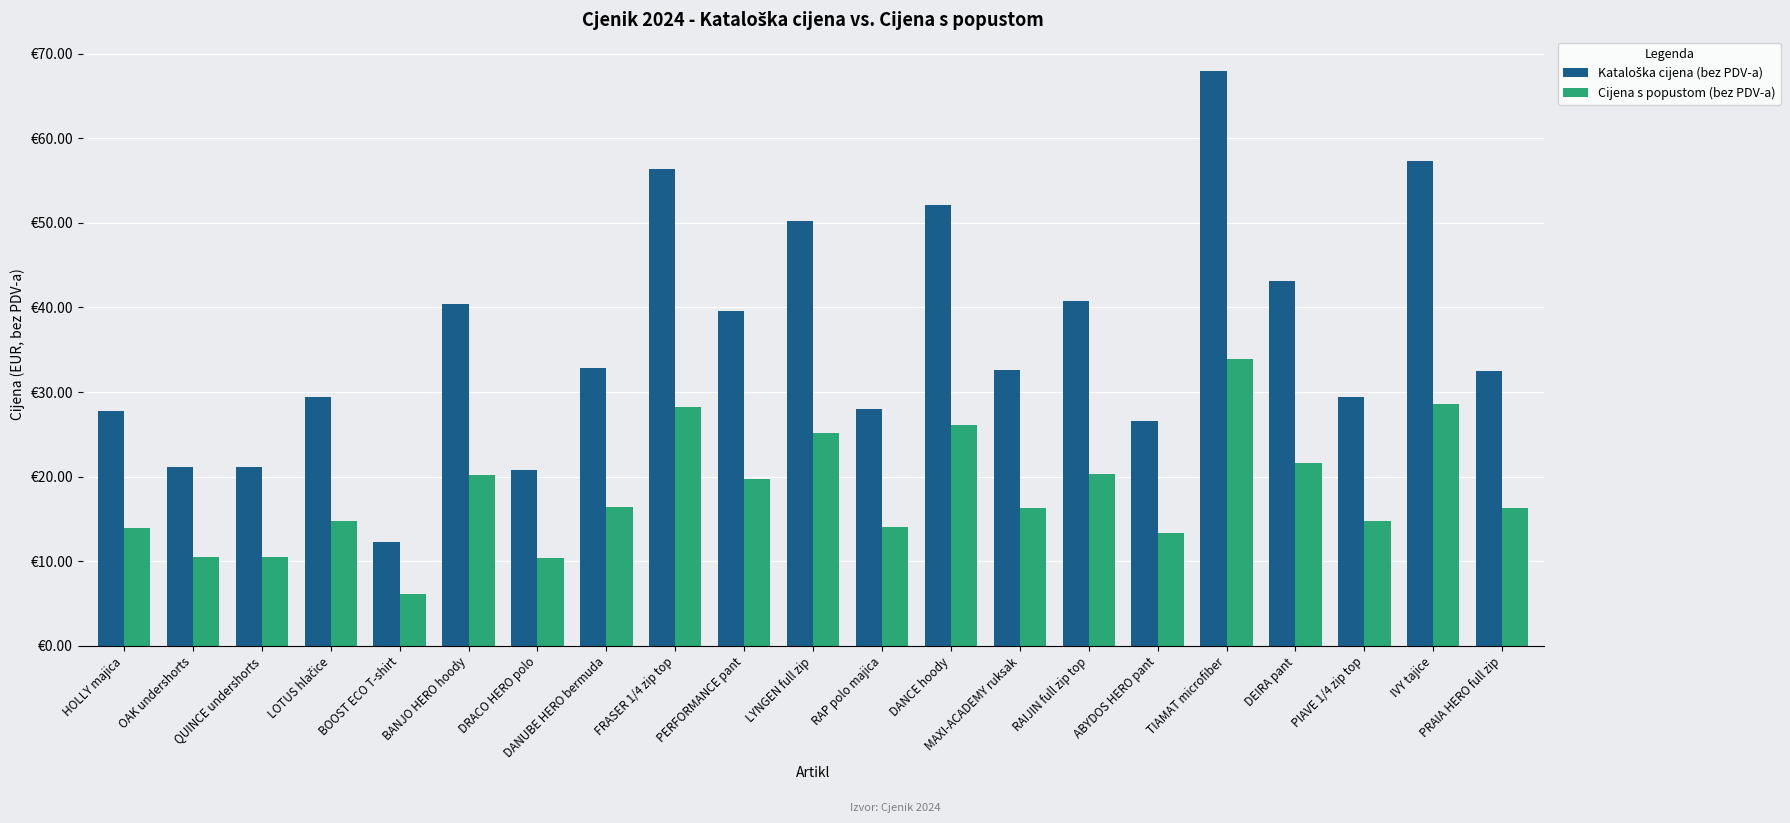

What is the sum of all Kataloška cijena (bez PDV-a) values?

762.5